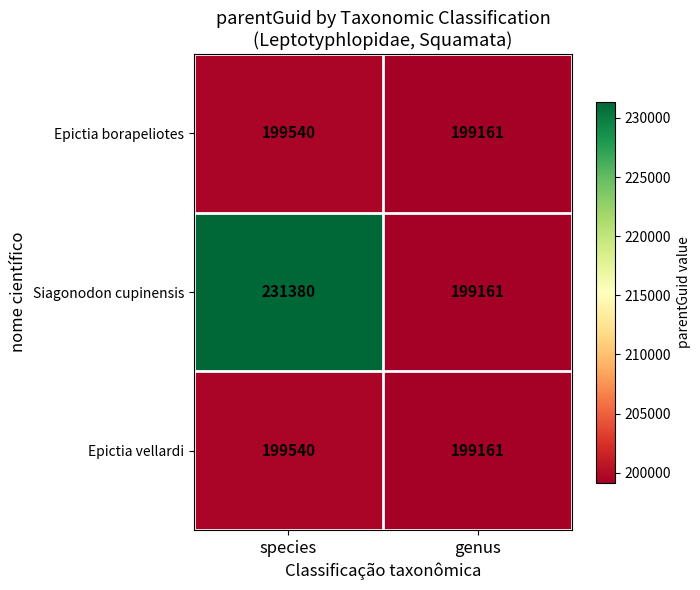

Which series has the largest total across all categories?

Siagonodon cupinensis